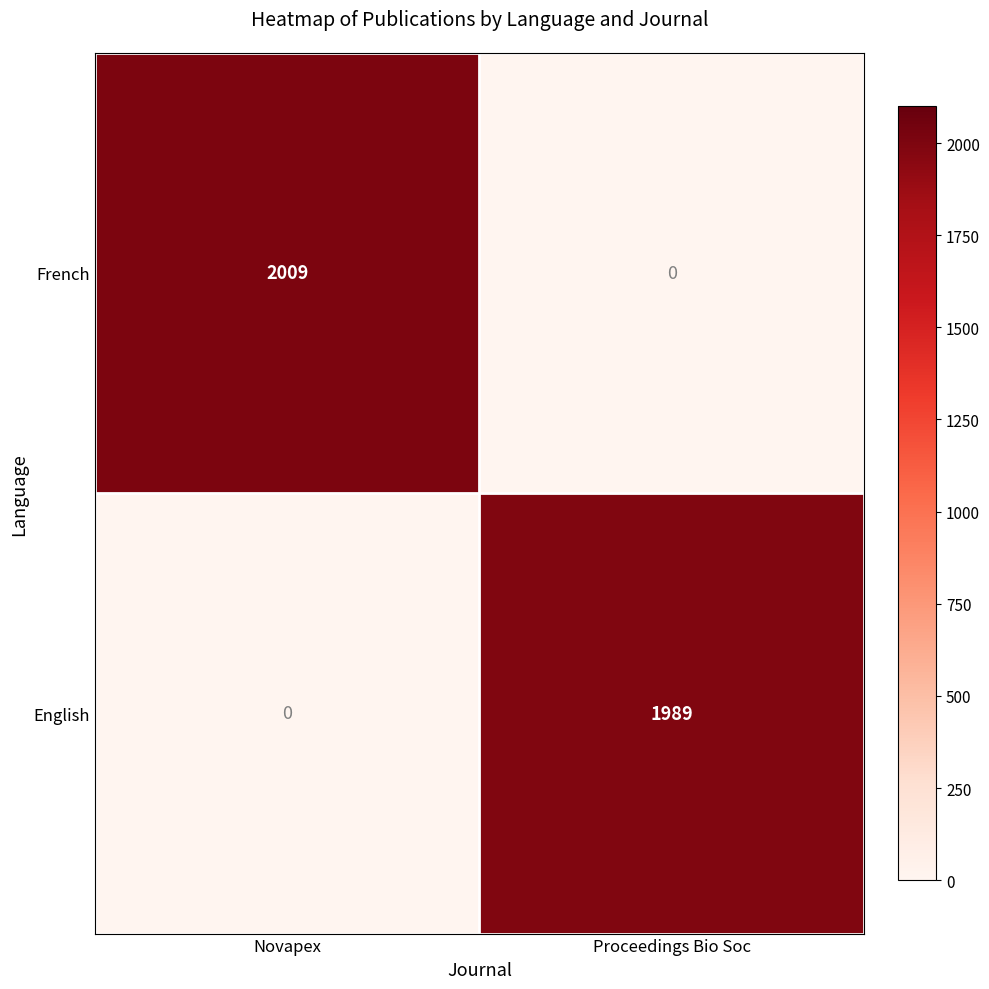

What is the difference between the maximum and minimum values in the French series?

2009